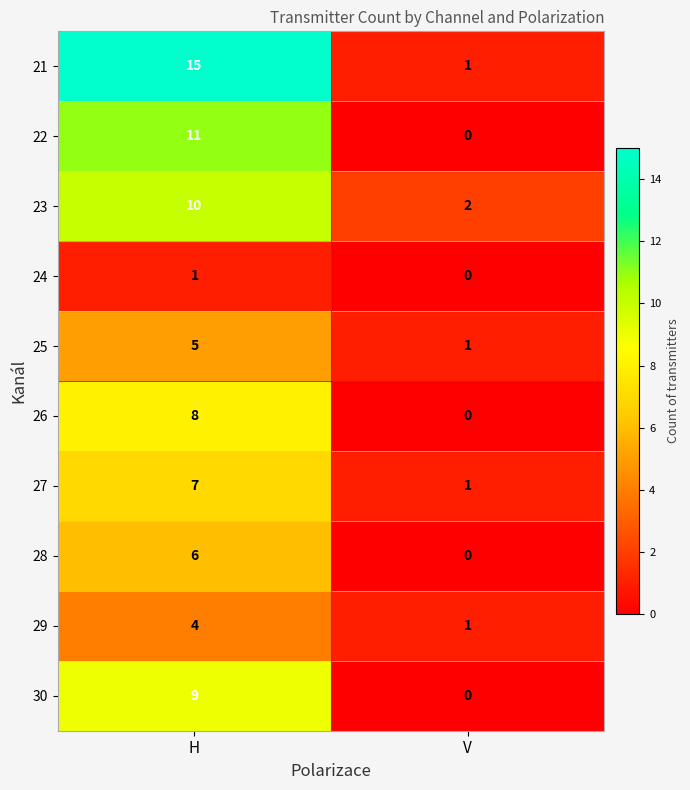

Reading left to right, what are all the values shown in this chart?

21: H=15	V=1
22: H=11	V=0
23: H=10	V=2
24: H=1	V=0
25: H=5	V=1
26: H=8	V=0
27: H=7	V=1
28: H=6	V=0
29: H=4	V=1
30: H=9	V=0